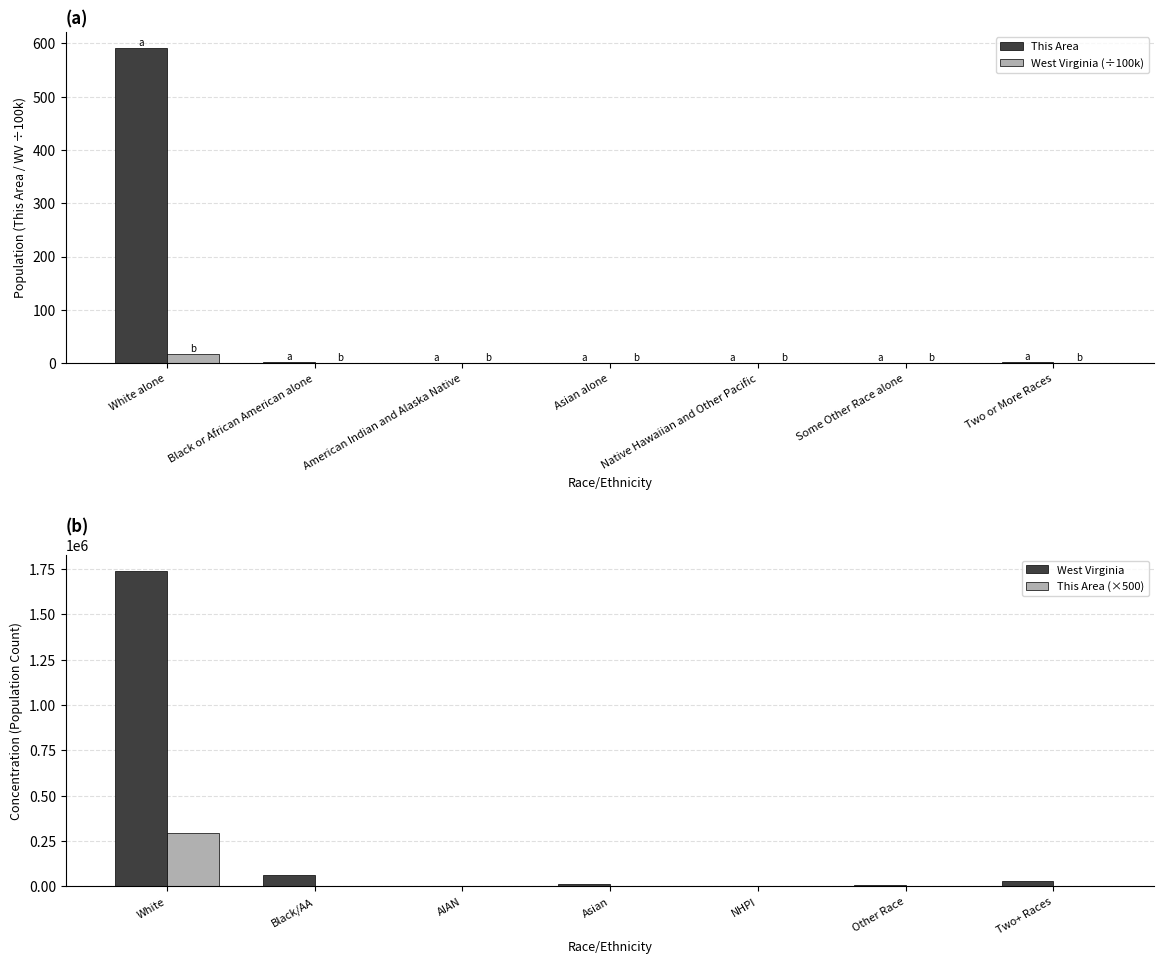

True or false: West Virginia (÷100k) has a value of 0.0 at Asian alone.

False